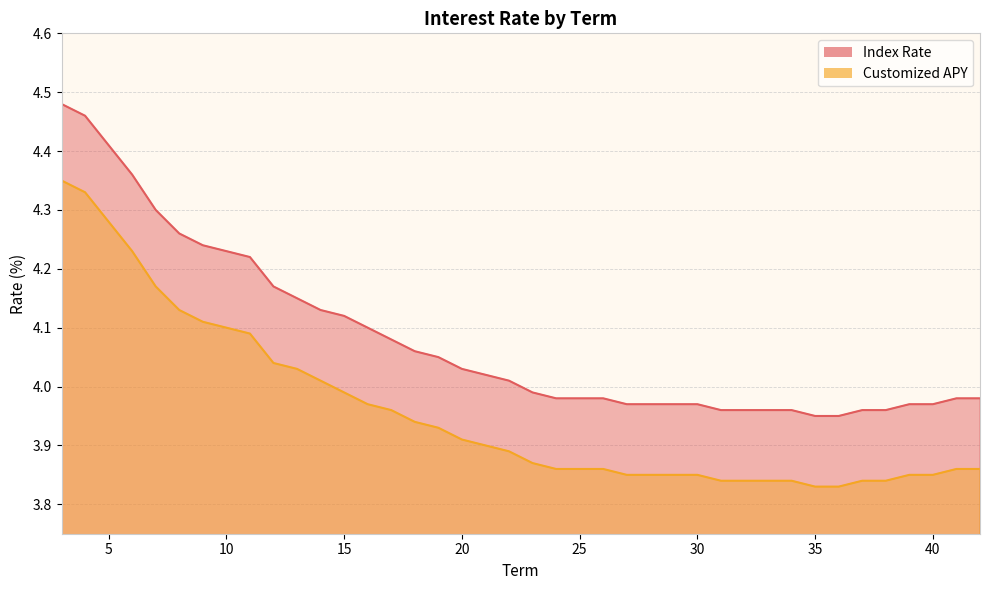

Rank the series by their average value, from lowest to highest.

Customized APY, Index Rate